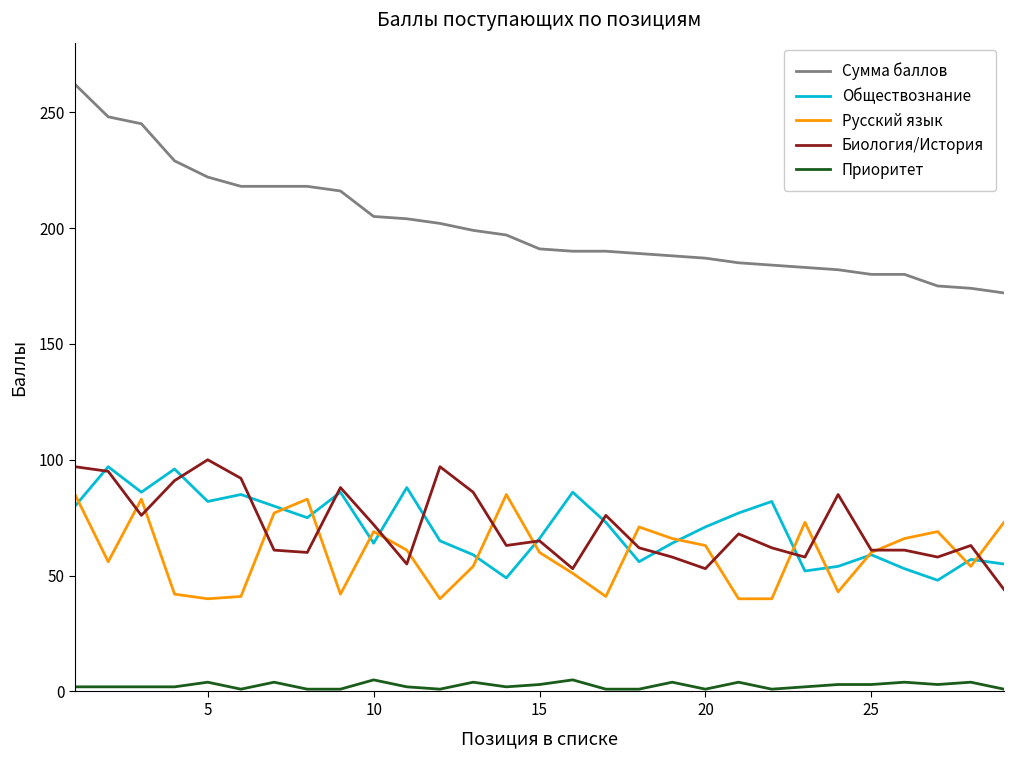

Which series has the largest total across all categories?

Сумма баллов